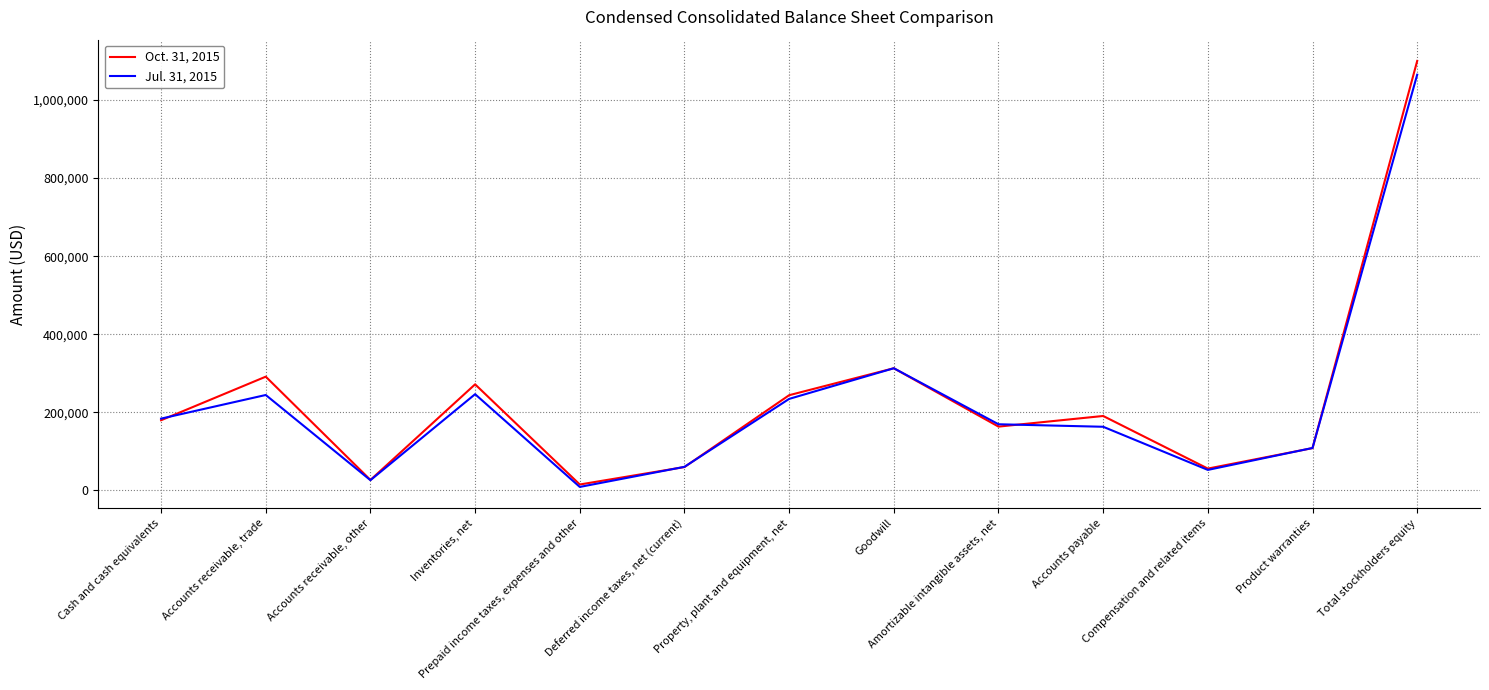

What position from the left is Deferred income taxes, net (current)?

6